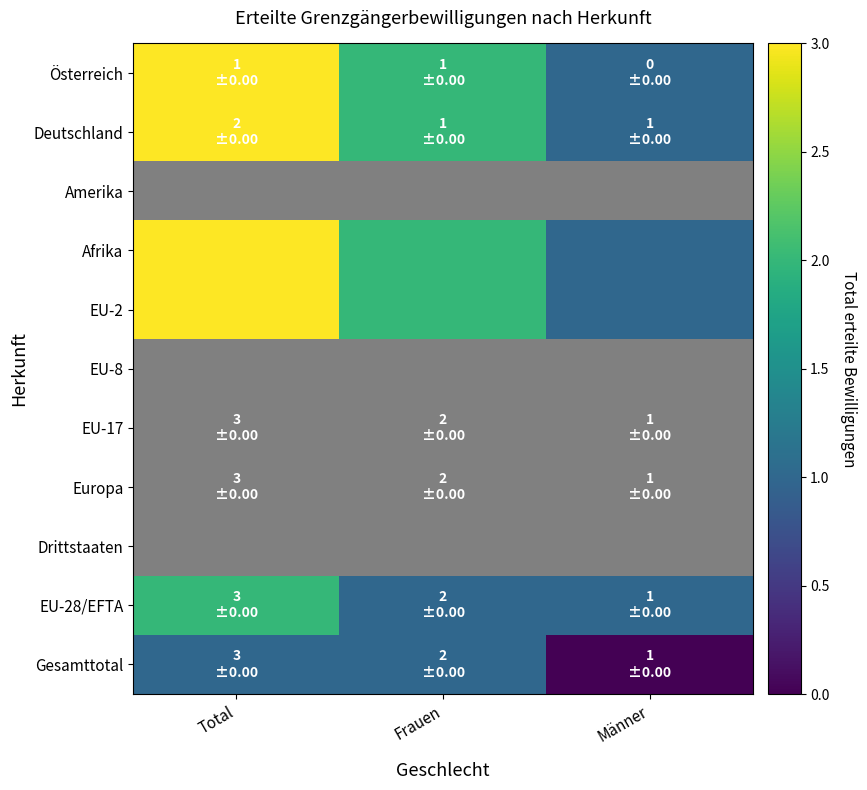

How many distinct data groups are displayed?

11